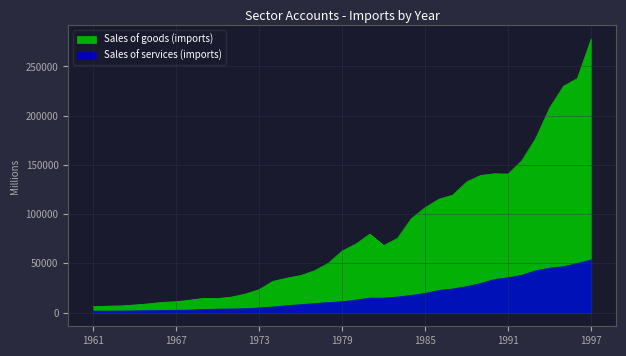

List the series in order of their peak value, highest first.

Sales of goods (imports), Sales of services (imports)